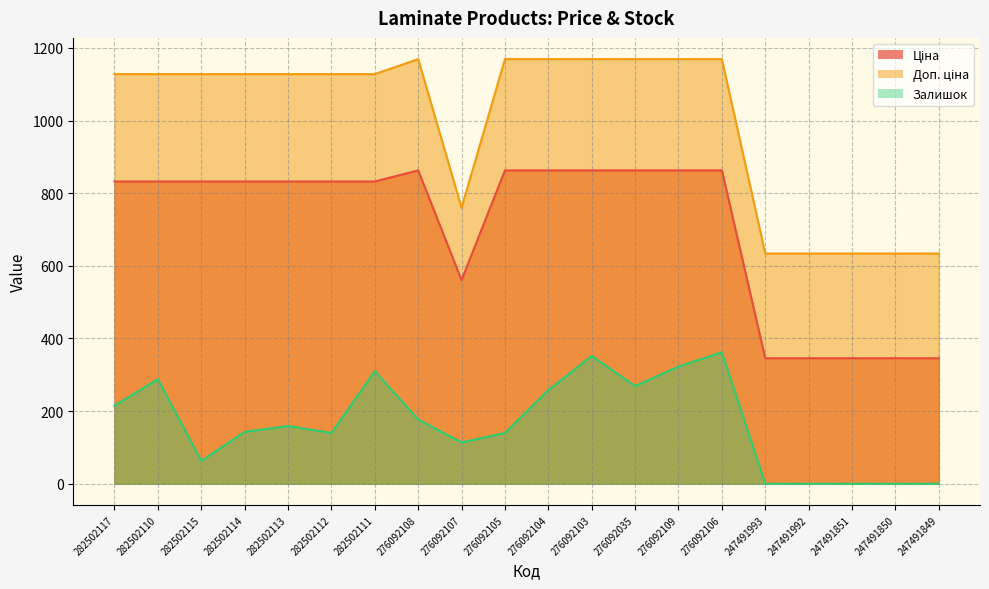

What is the label of the 17th point from the left?

247491992